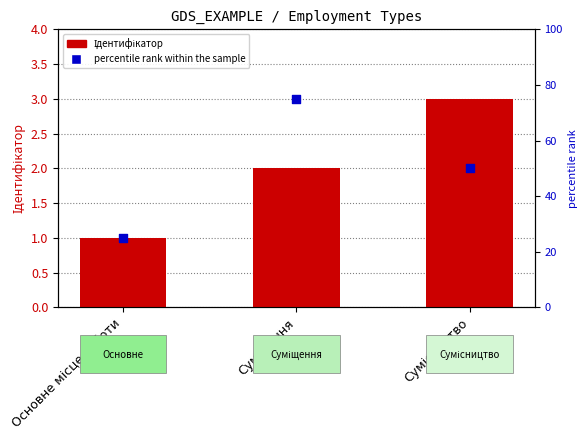

Is the value of percentile rank within the sample at Сумісництво greater than the value of Ідентифікатор at Основне місце роботи?

Yes